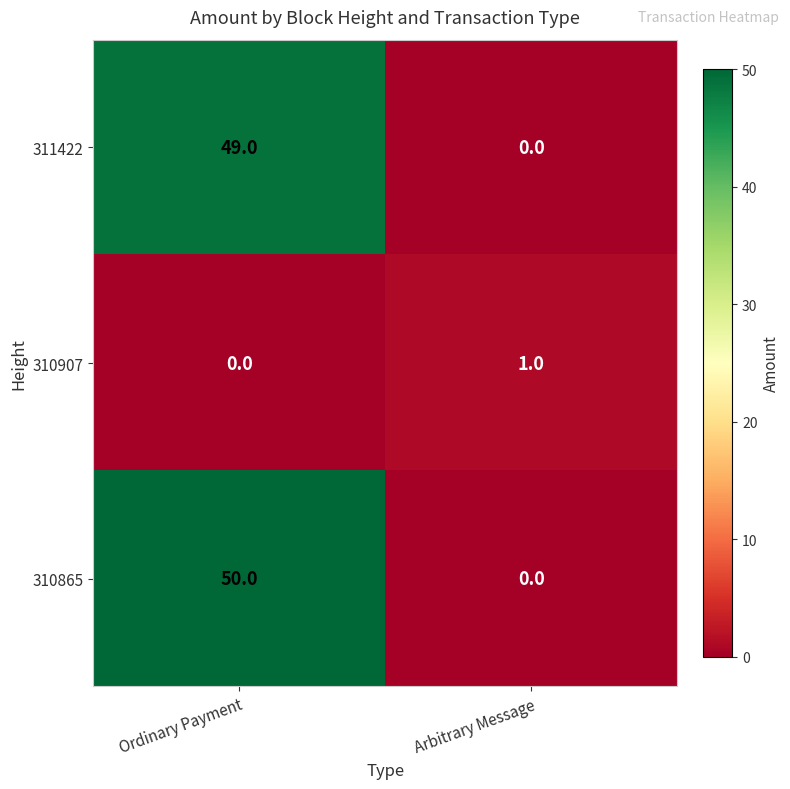

Reading left to right, transcribe all the data shown in this chart.

311422: Ordinary Payment=49	Arbitrary Message=0
310907: Ordinary Payment=0	Arbitrary Message=1
310865: Ordinary Payment=50	Arbitrary Message=0